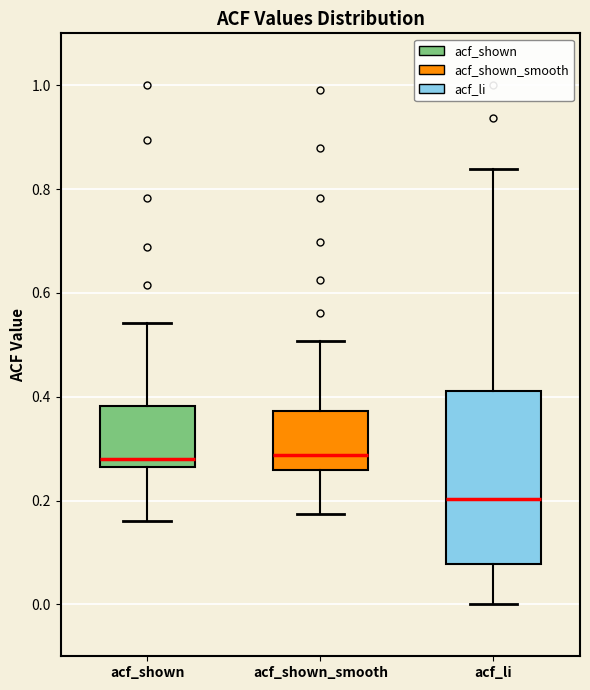

Where does the upper whisker of the box for acf_li end on the y-axis? The values are not printed on the chart, so give them approximately, as read against the axis.

0.84